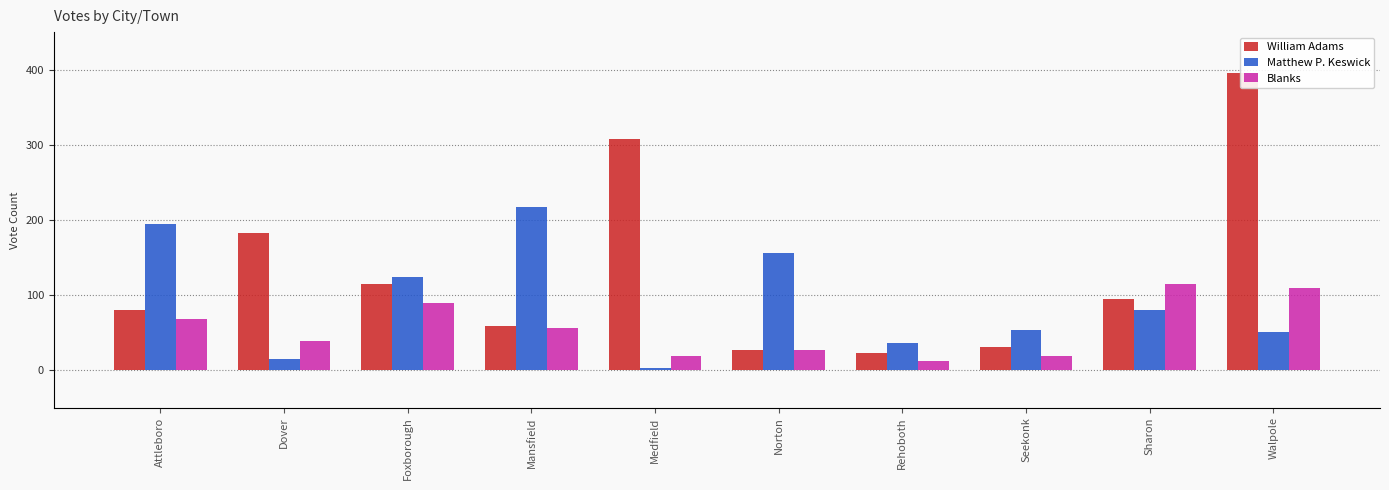

Does the chart contain any negative values?

No